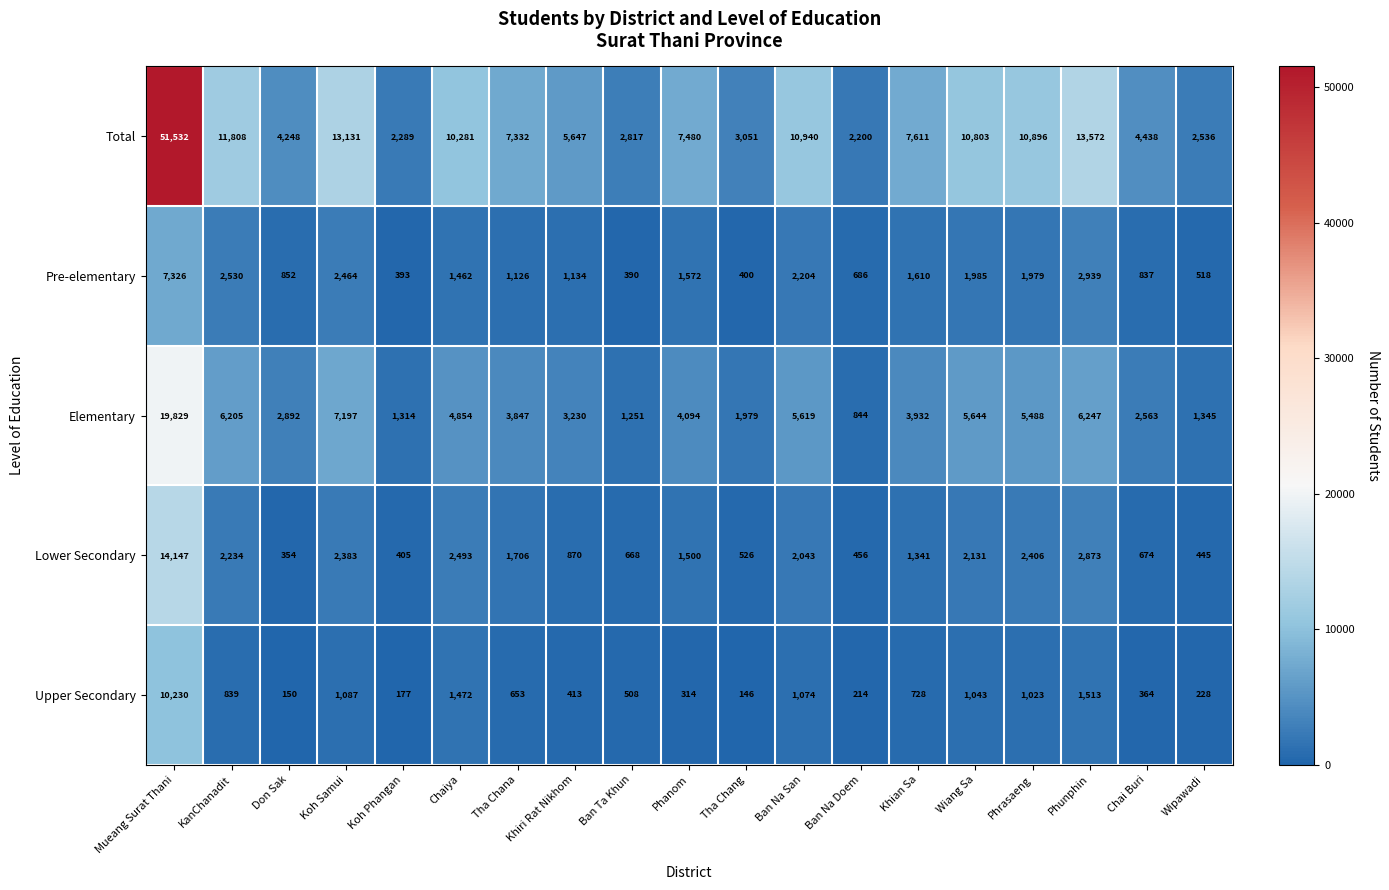

Between Khiri Rat Nikhom and Ban Na Doem, which series saw the biggest shift?

Total